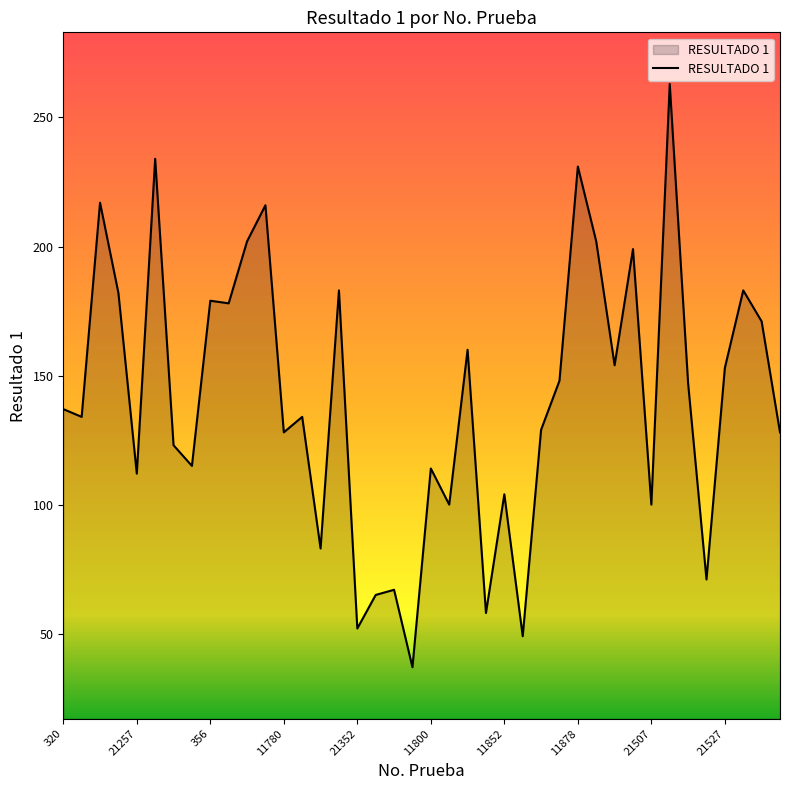

Does the chart have visible grid lines?

No